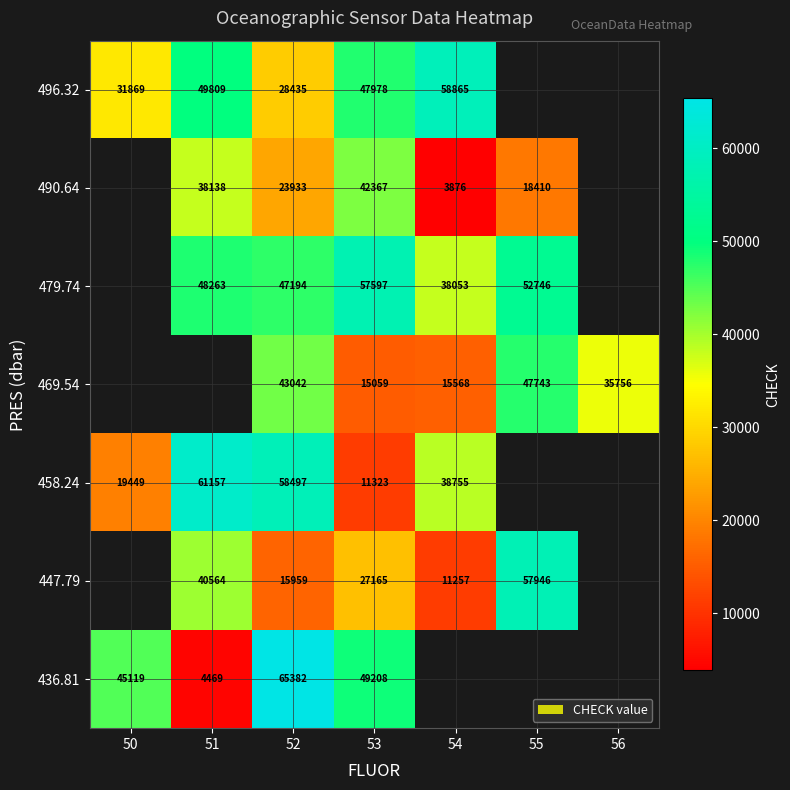

What is the sum of the 469.54 values at 52 and 53?

58101